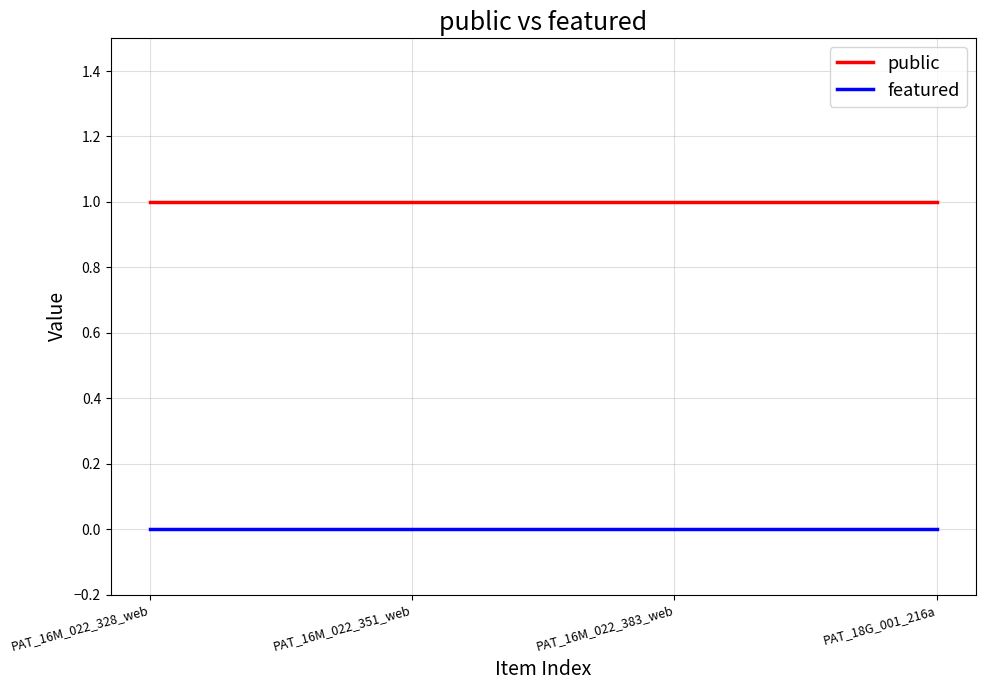

True or false: featured and public intersect in this chart.

False